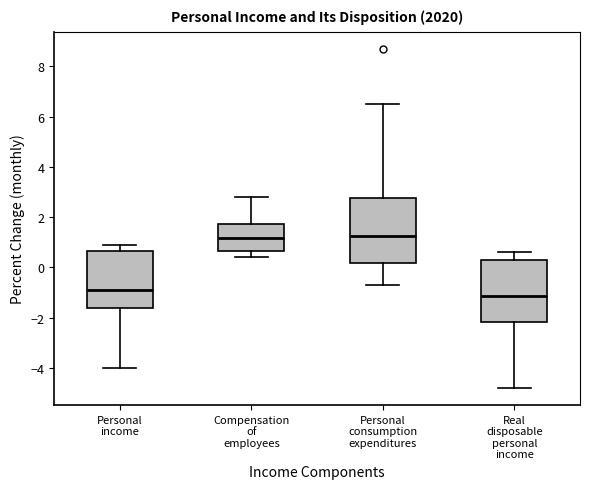

Where is the lower edge of the box for Real disposable personal income on the y-axis? The values are not printed on the chart, so give them approximately, as read against the axis.

-2.2